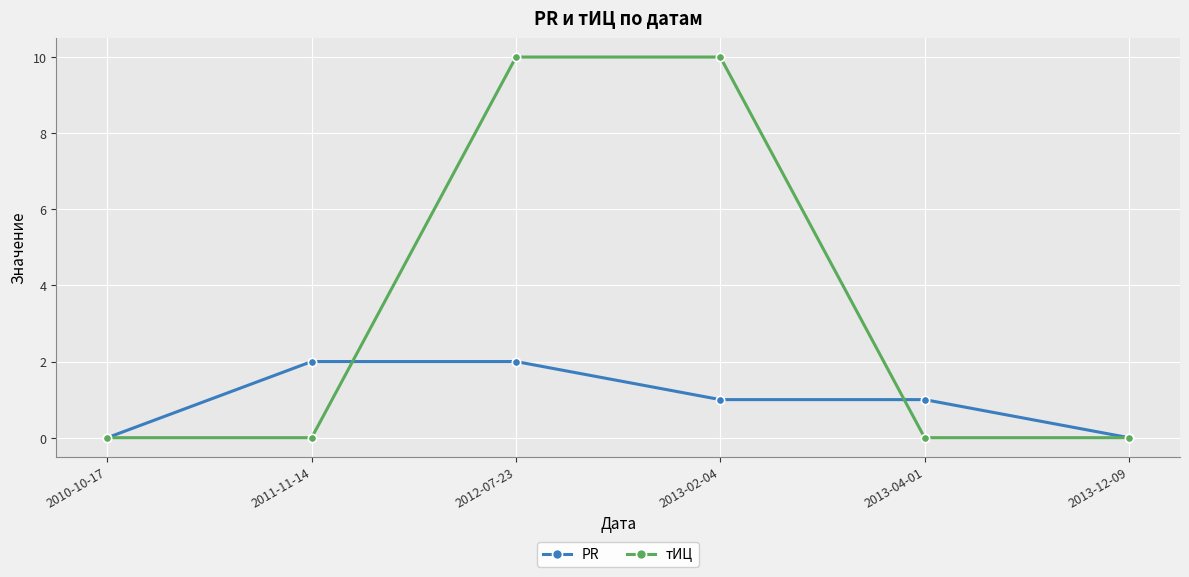

What is the highest value of the PR series?

2